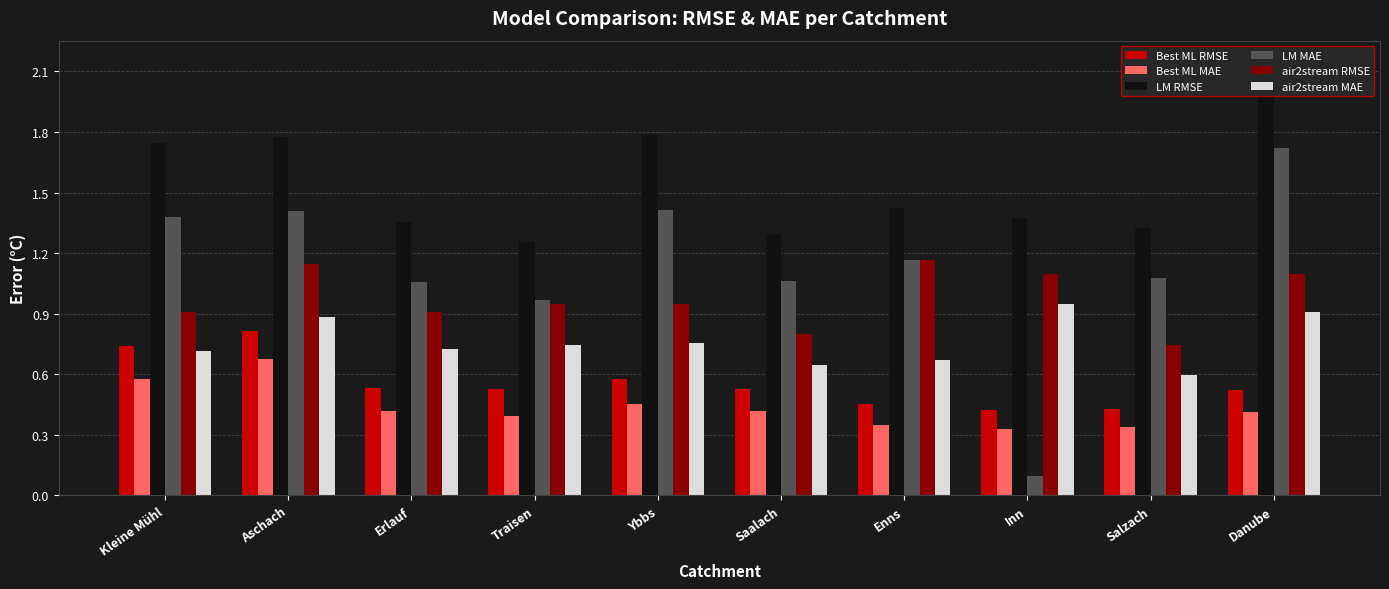

What is the maximum value for air2stream RMSE?

1.2